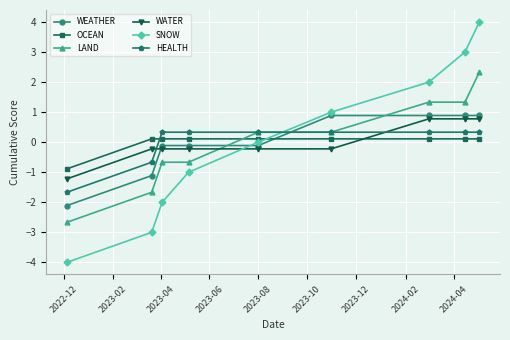

What is the lowest value of the LAND series?

-2.7